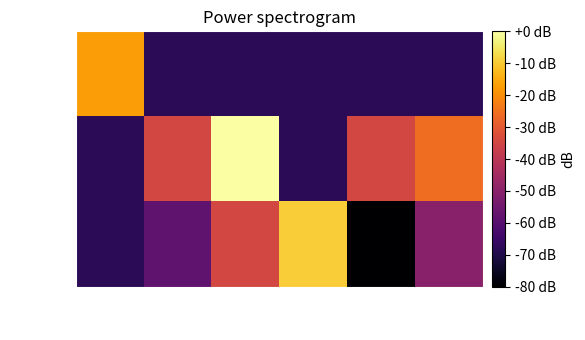

How many distinct data groups are displayed?

3